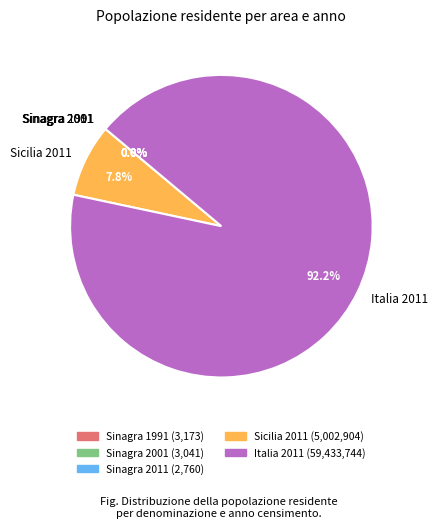

To the nearest percent, what percentage of the pie is Sicilia 2011?

8%